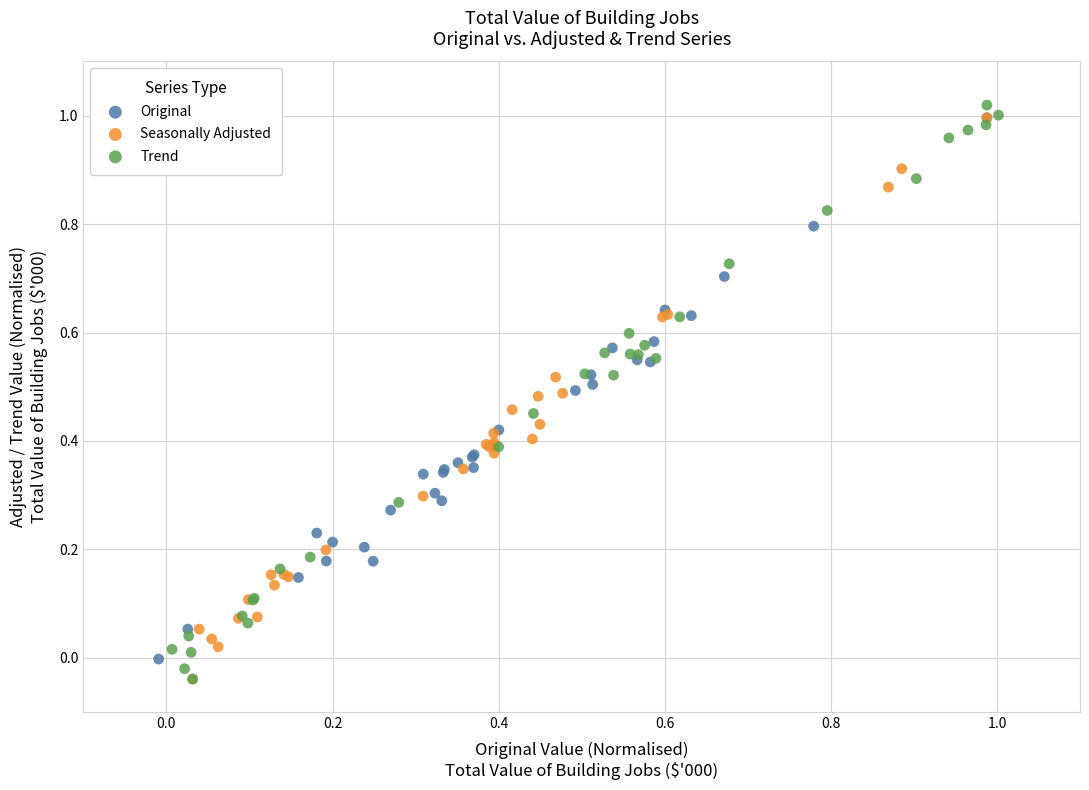

Which series has the widest spread of Y values?

Trend